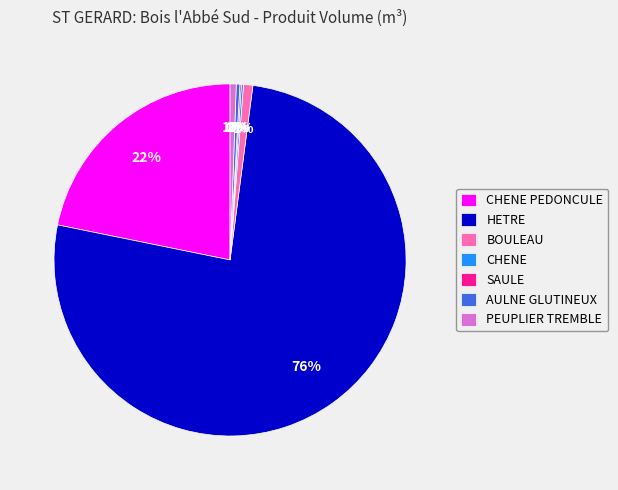

What is the majority slice?

HETRE